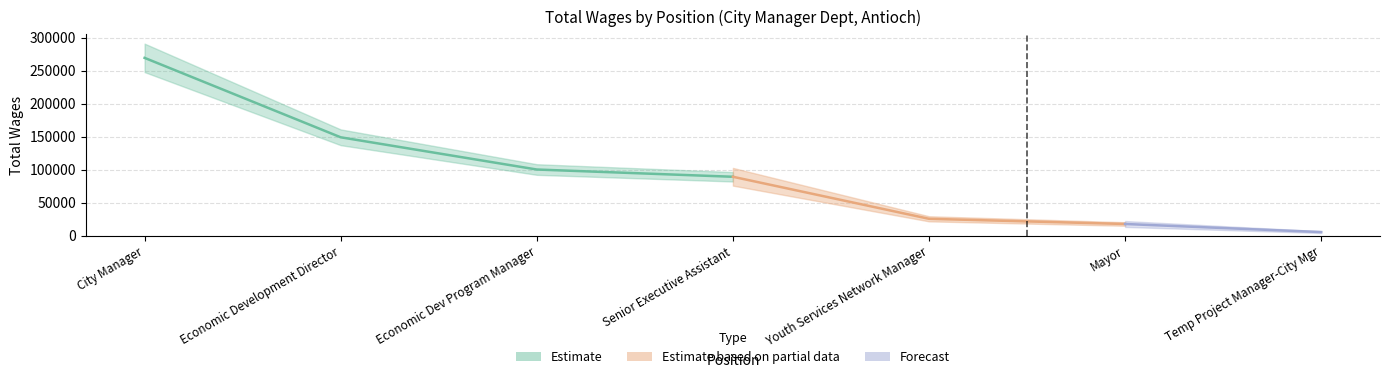

Rank the categories by value from lowest to highest.

Temp Project Manager-City Mgr, Mayor, Youth Services Network Manager, Senior Executive Assistant, Economic Dev Program Manager, Economic Development Director, City Manager